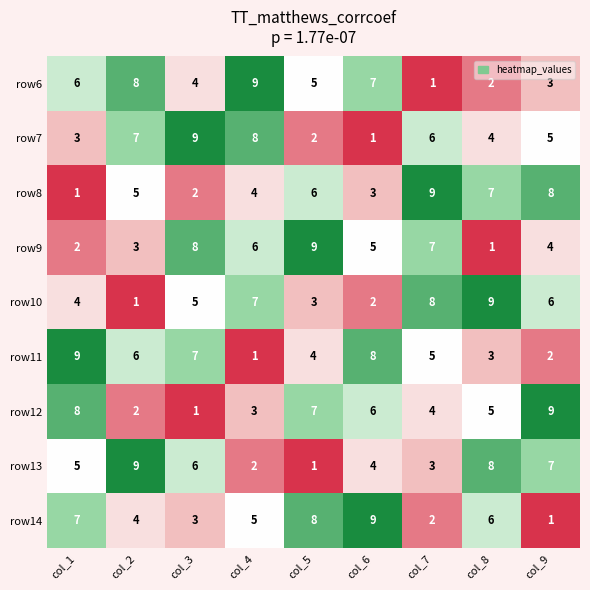

How many data points in row10 are less than 5?

4